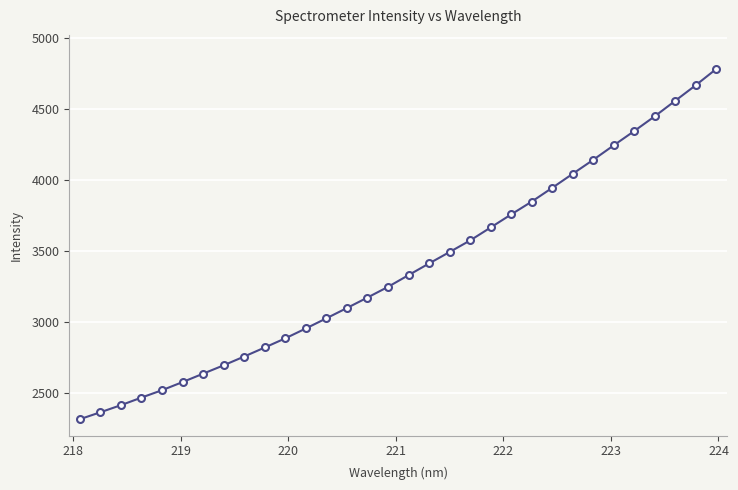

True or false: the data has more than 2 interior local peaks.

False